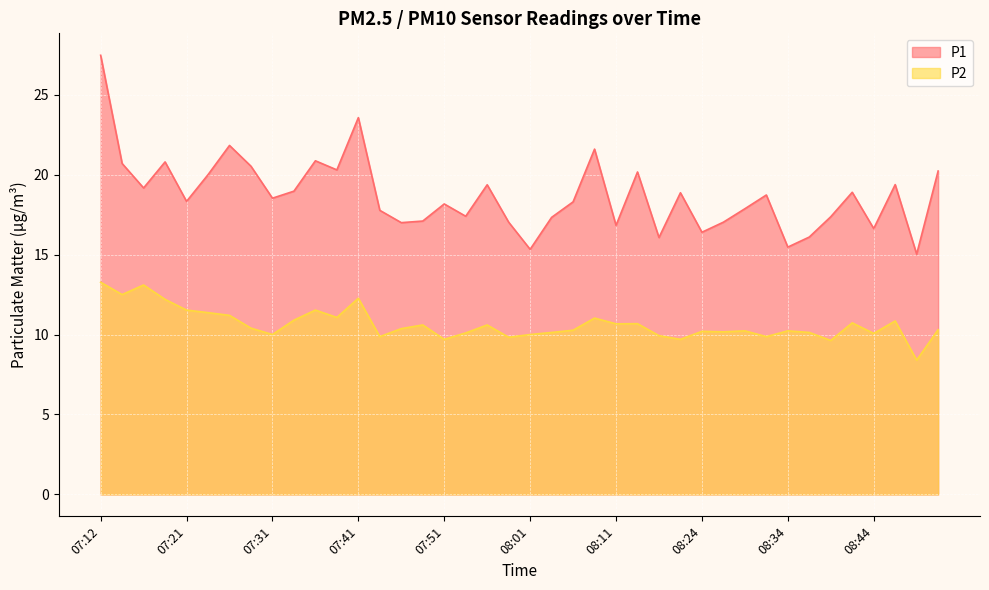

At which category does P1 reach its first local peak?

07:19